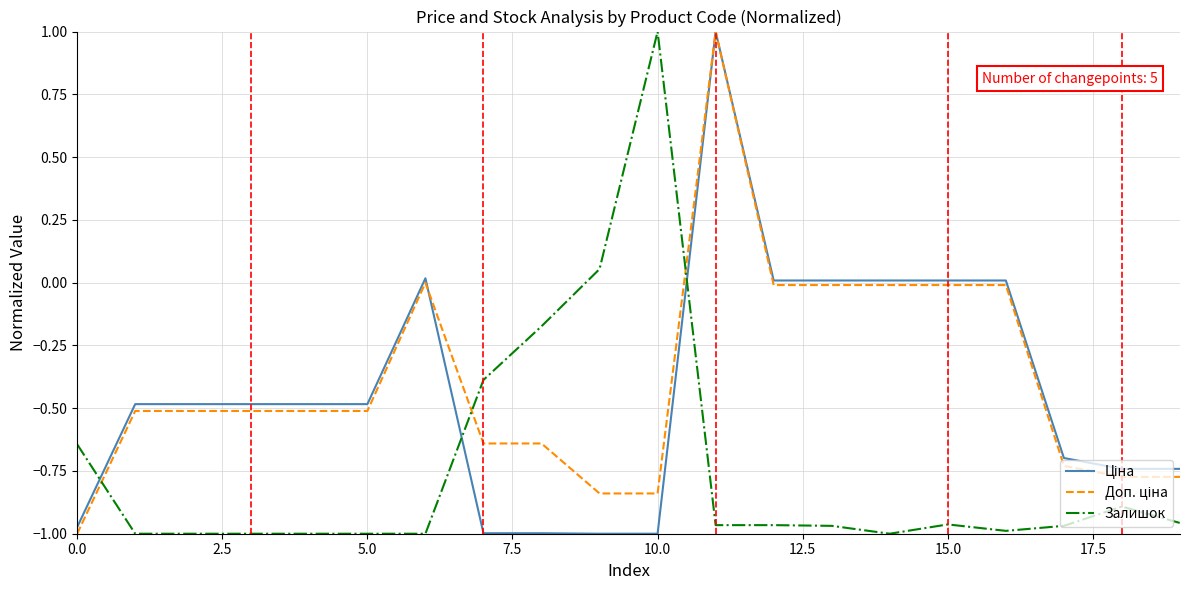

What is the greatest value displayed?

1.0